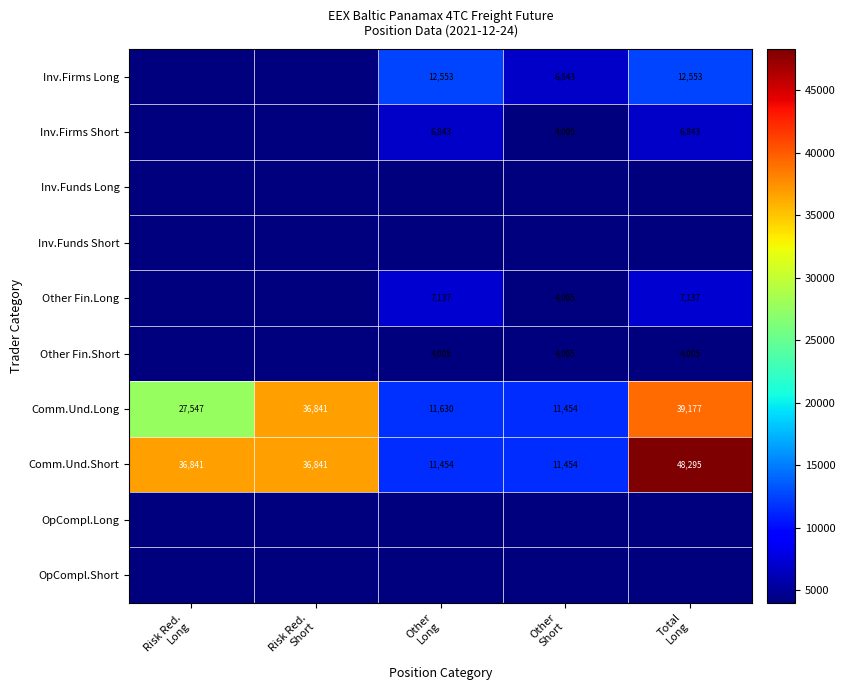

What is the average value of the Comm.Und.Short series?

28977